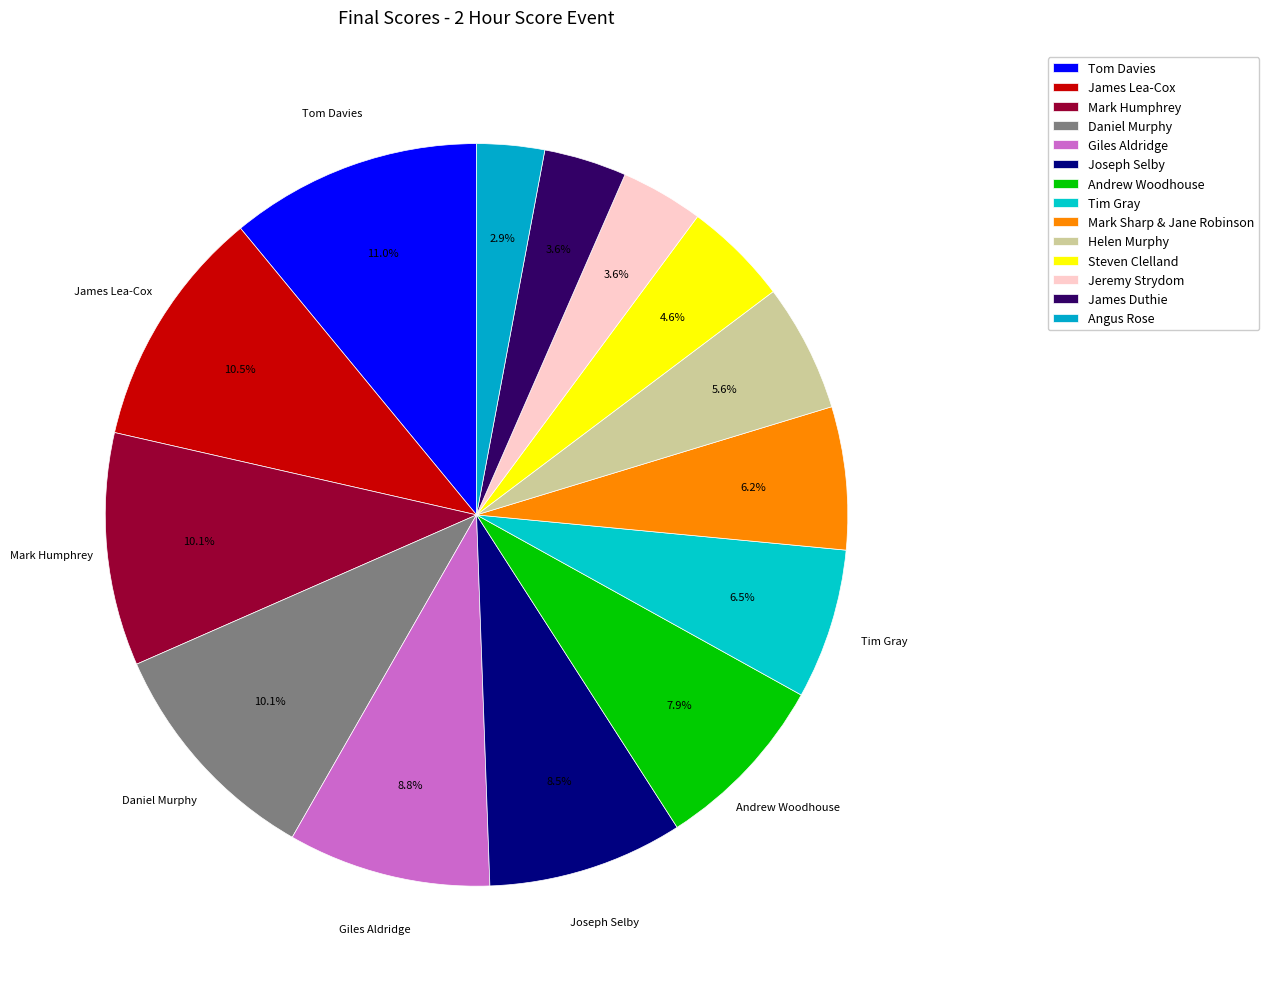

Approximately how many times larger is the value at Jeremy Strydom compared to Daniel Murphy?

0.4